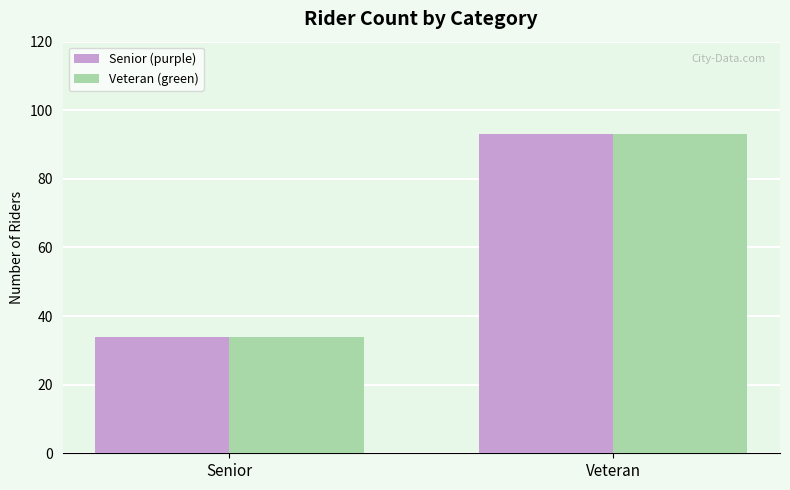

What is the smallest value displayed?

34